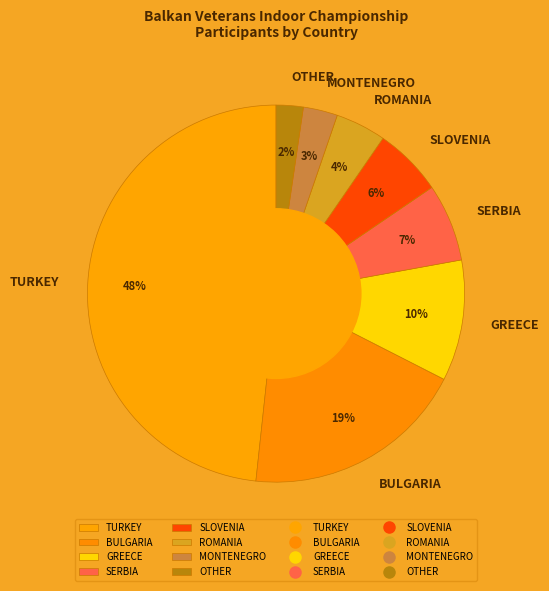

Which slice is the largest?

TURKEY